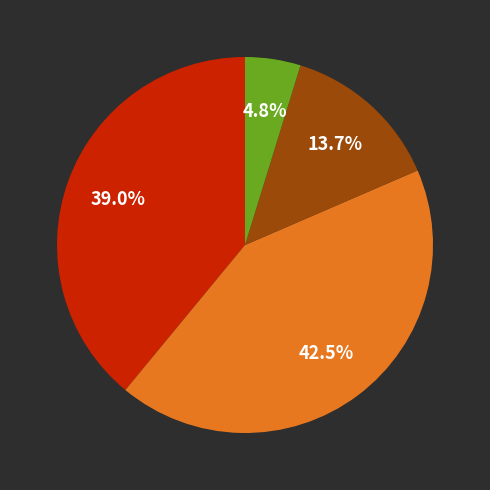

Does any single category account for the majority?

No